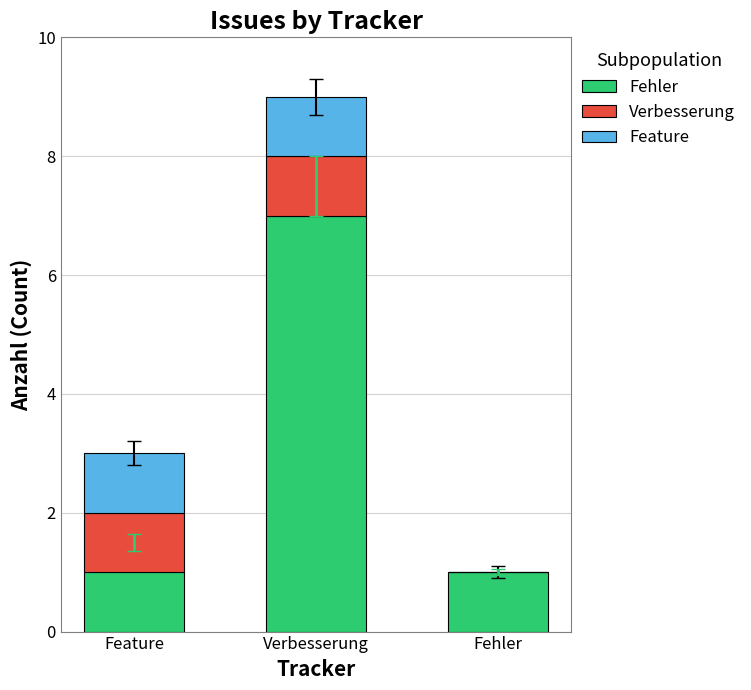

How many distinct data groups are displayed?

3